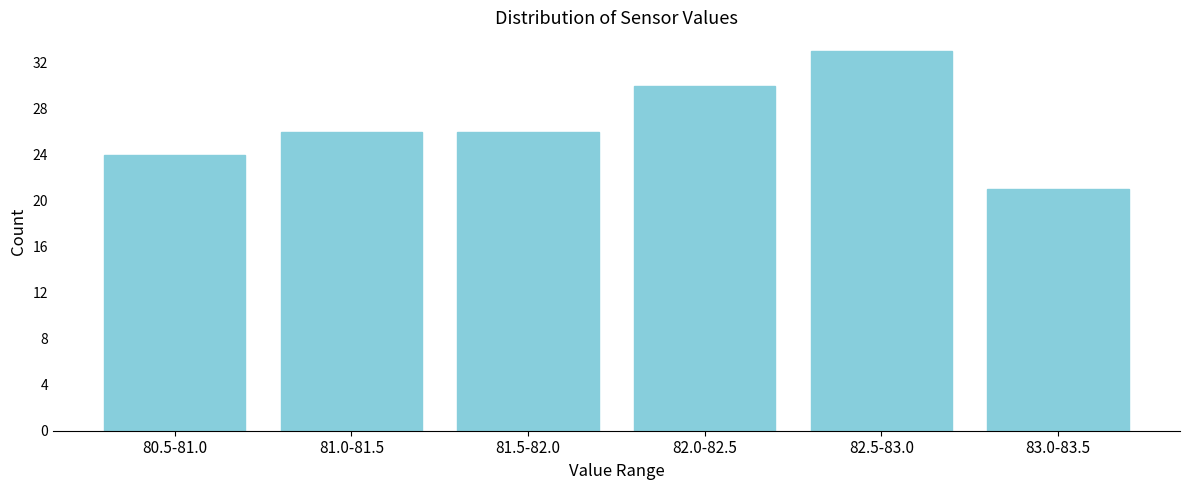

Reading right to left, what are all the values shown in this chart?

83.0-83.5=21	82.5-83.0=33	82.0-82.5=30	81.5-82.0=26	81.0-81.5=26	80.5-81.0=24